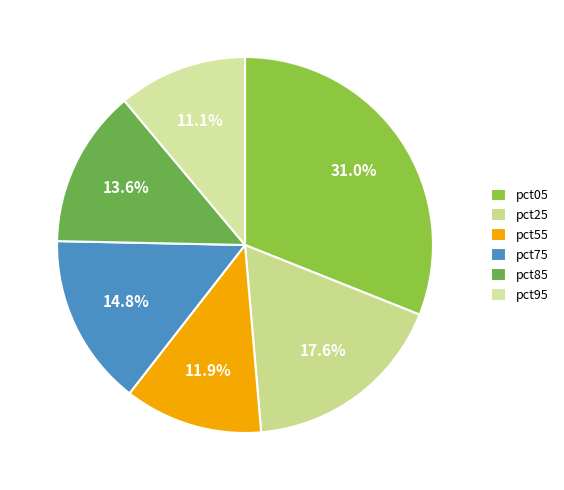

To the nearest percent, what is the difference between the largest and smallest slice percentages?

20%